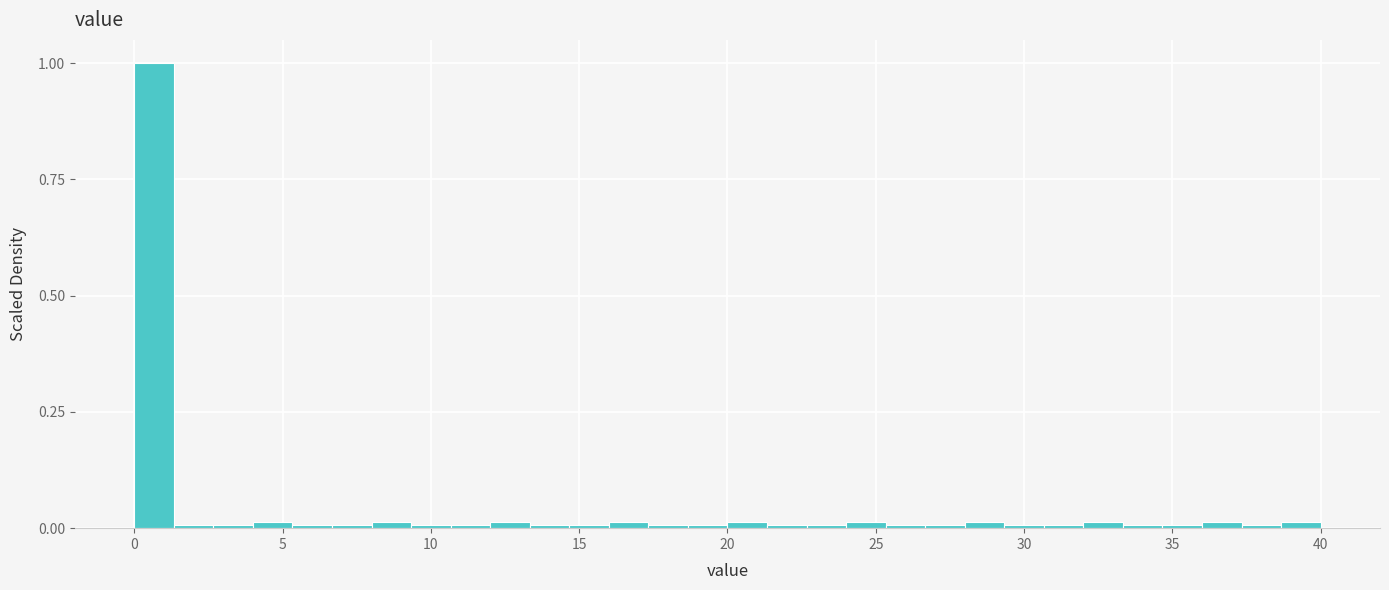

Read against the x-axis, roughly where is the centre of the tallest bar?

0.5